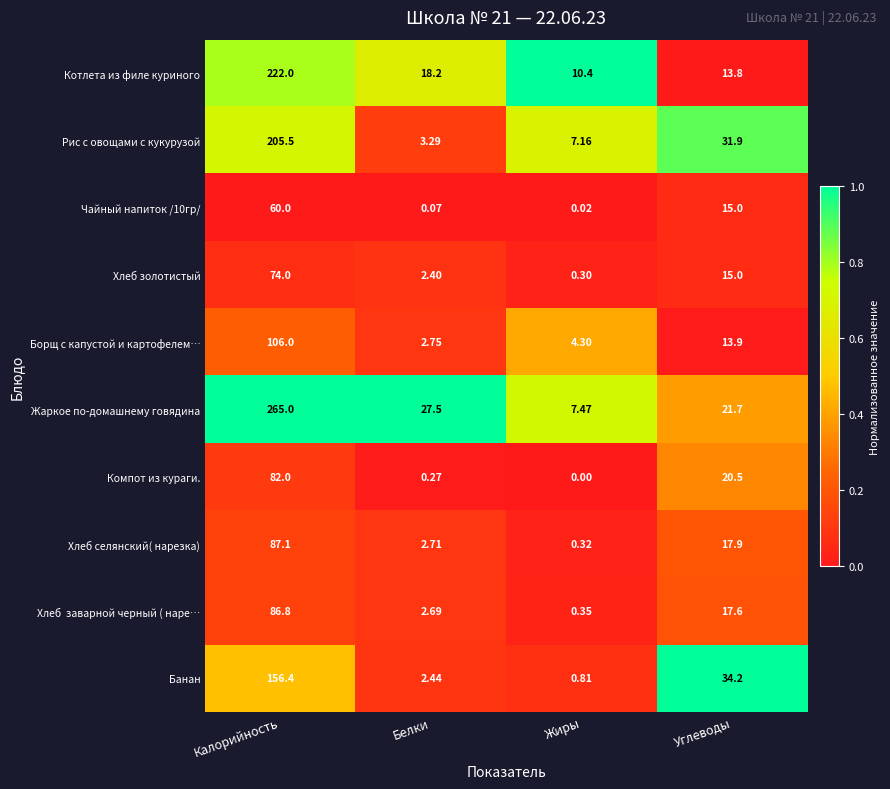

Which series has the widest spread of values?

Жаркое по-домашнему говядина